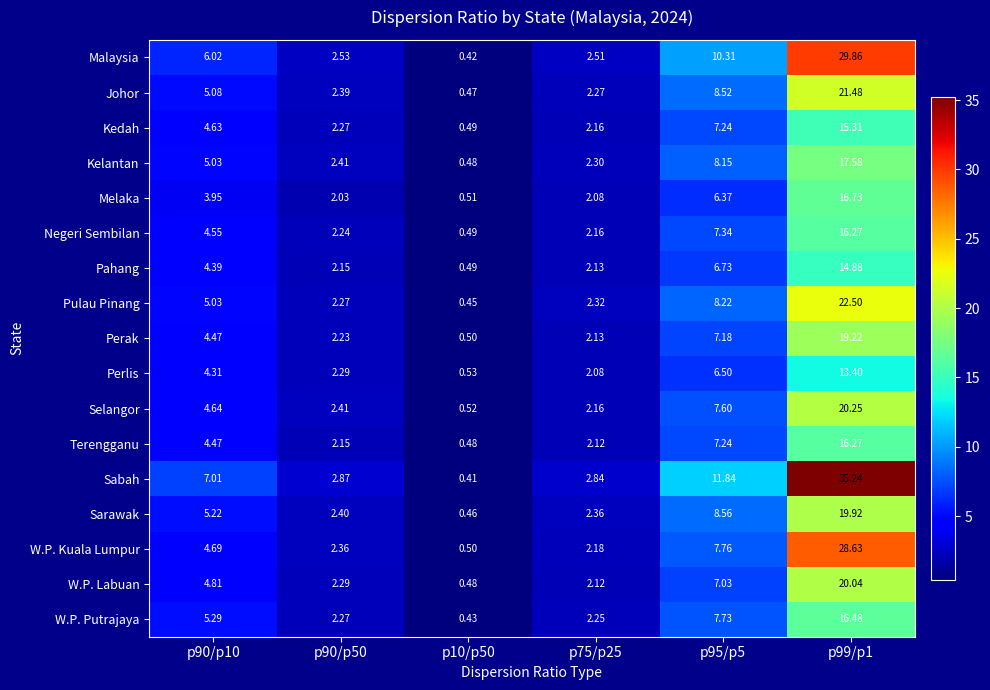

Which series has the largest total across all categories?

Sabah